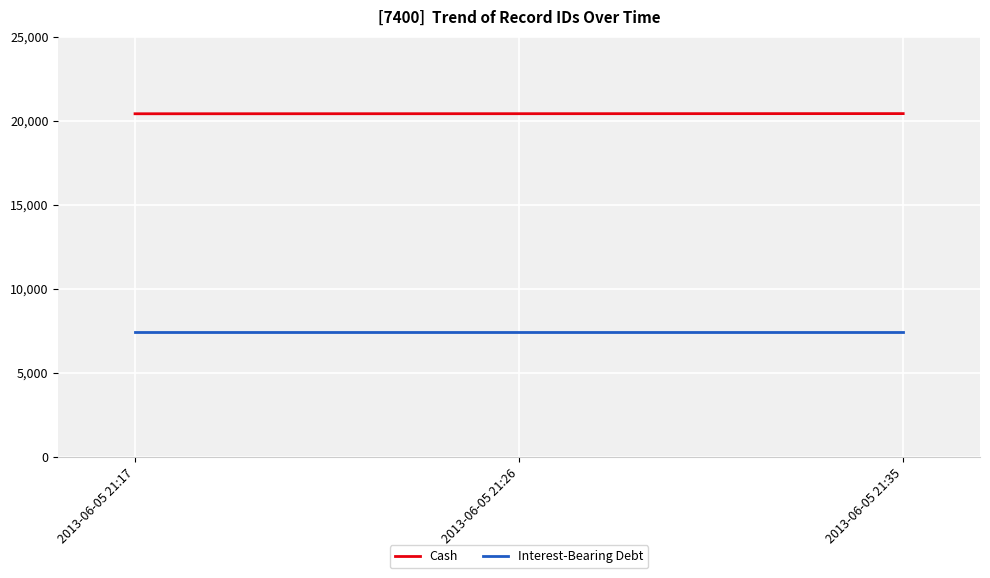

What is the average value of the Interest-Bearing Debt series?

7400